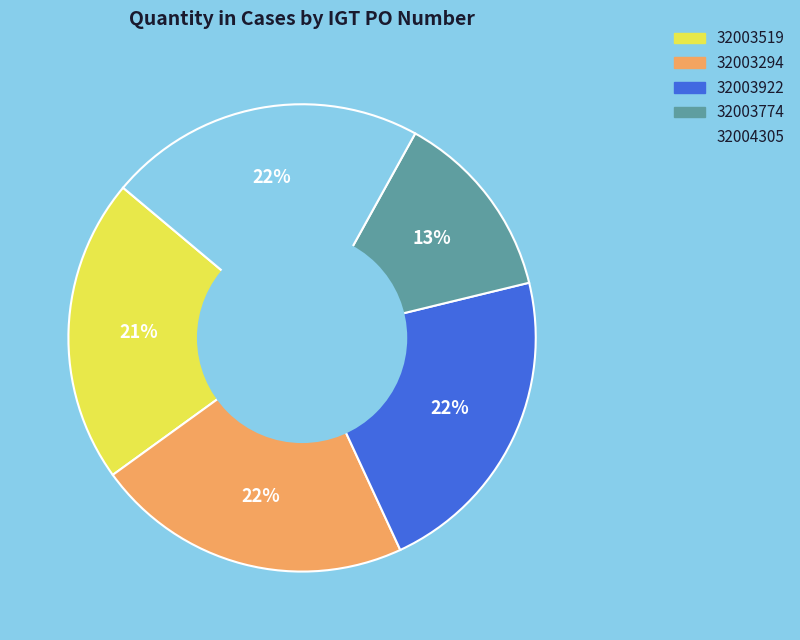

To the nearest percent, what is the average slice percentage?

20%